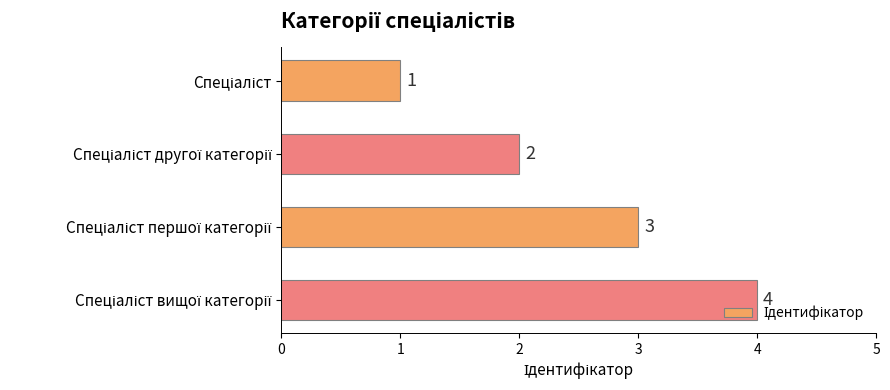

How many values are between 2 and 4?

3